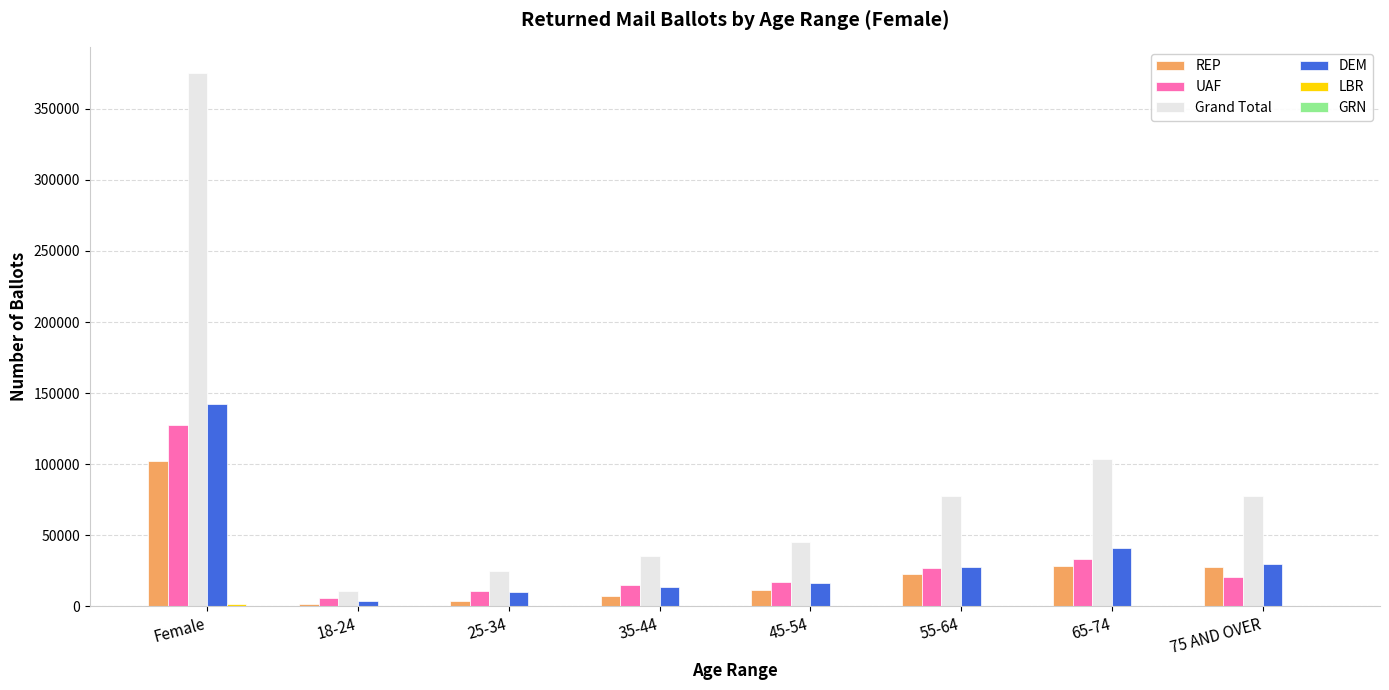

Which label corresponds to the largest value in the chart?

Female